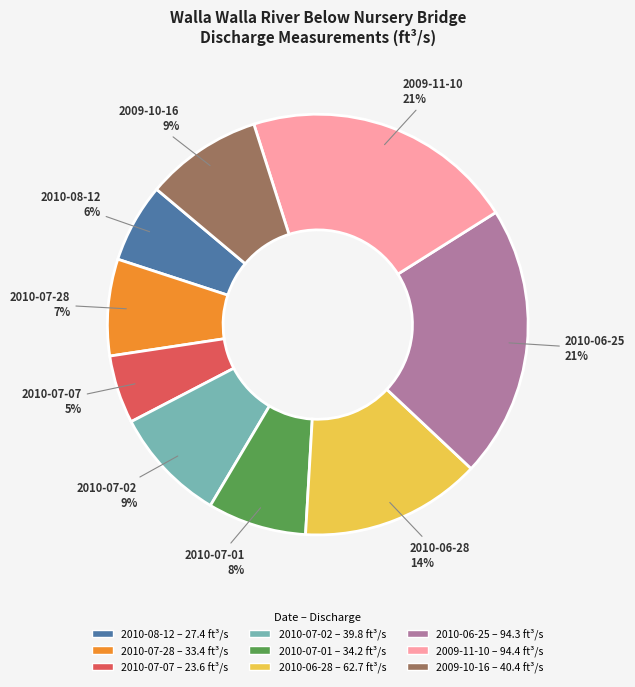

Does 2010-06-25 account for over 50% of the chart?

No